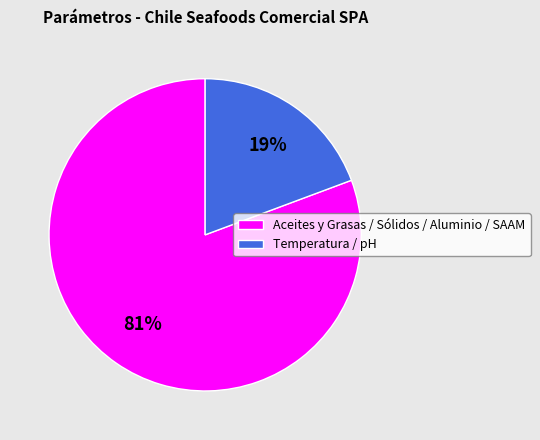

Is it true that Temperatura / pH is 30% of the pie?

False